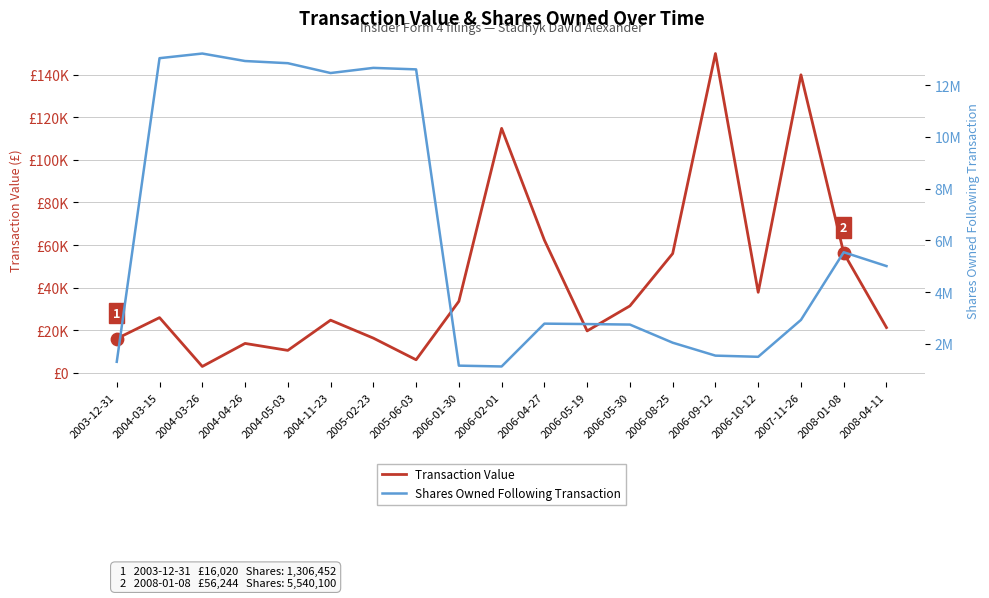

At how many categories does at least one series exceed 5473868?

8